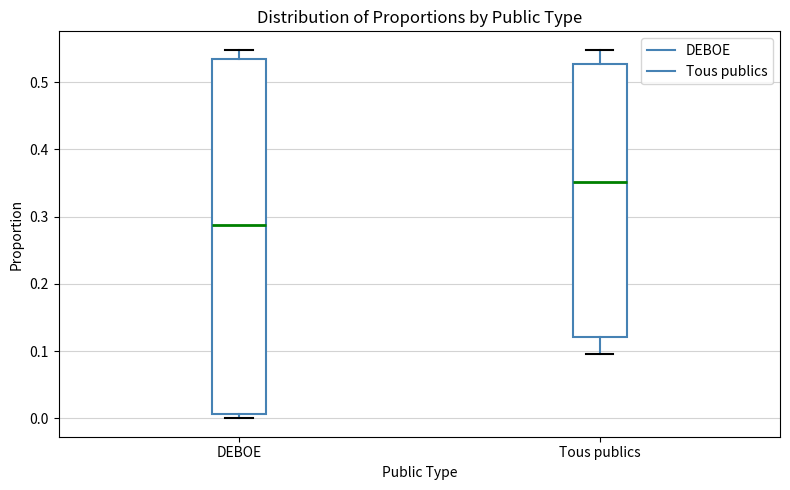

Reading left to right, read every box against the y-axis: the position of its median line, the range the box covers, and the ends of its whiskers. The values are not printed on the chart, so give them approximately, as read against the axis.

DEBOE: median 0.29, box 0.01 to 0.53, whiskers 0.00 to 0.55
Tous publics: median 0.35, box 0.12 to 0.53, whiskers 0.10 to 0.55